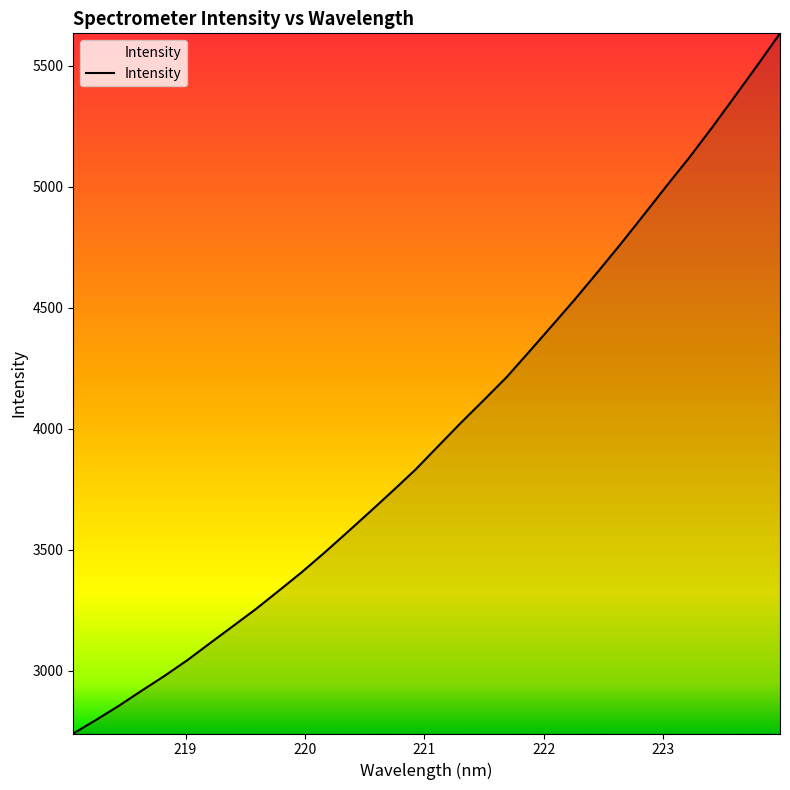

What is the difference between the second highest and second lowest values?

2703.6